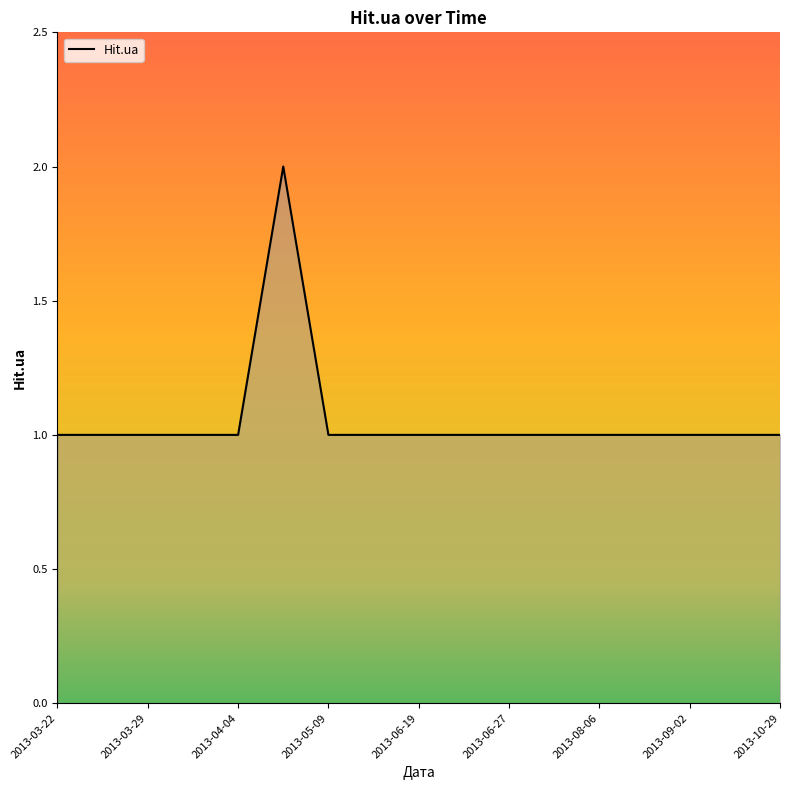

How many lines are shown in the chart?

1